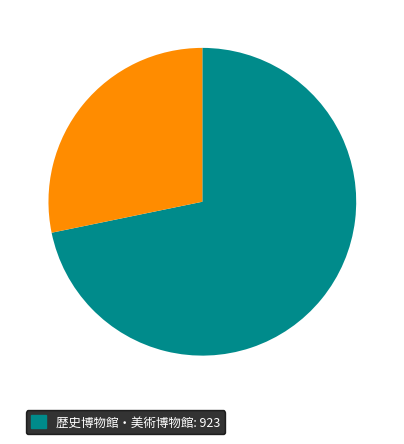

Is there a majority slice in this chart?

Yes